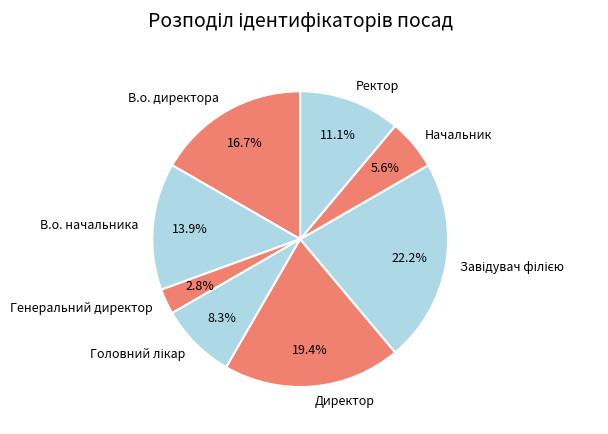

Which category has the smallest portion of the pie?

Генеральний директор